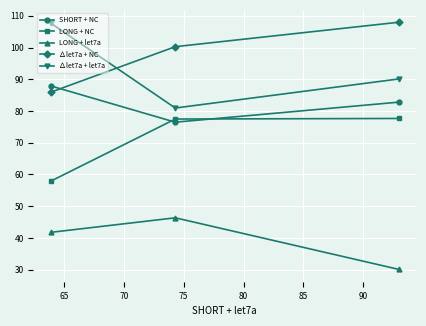

Which series has the largest range (max minus min)?

∆let7a + let7a